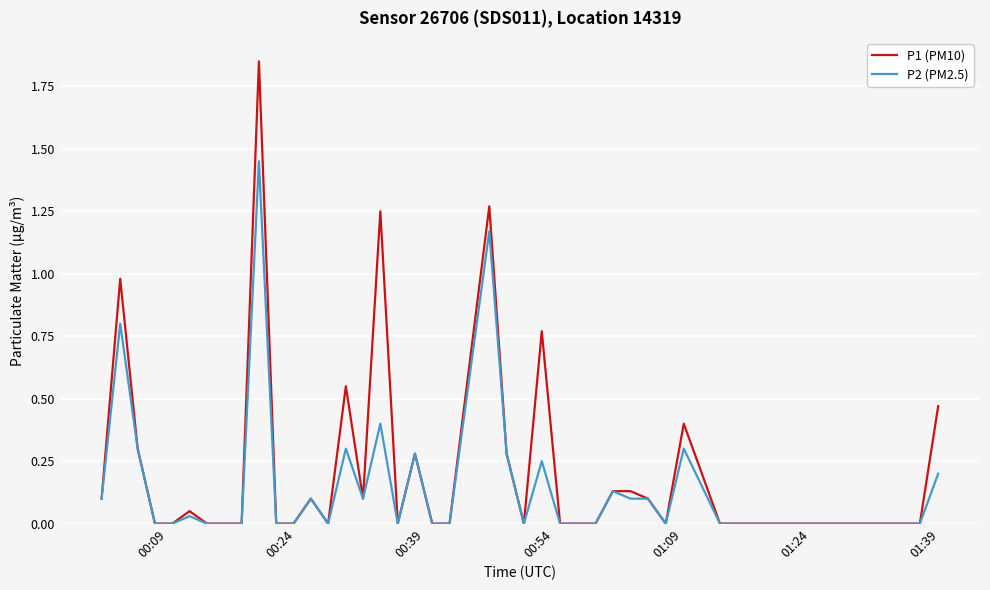

Which series has the largest range (max minus min)?

P1 (PM10)